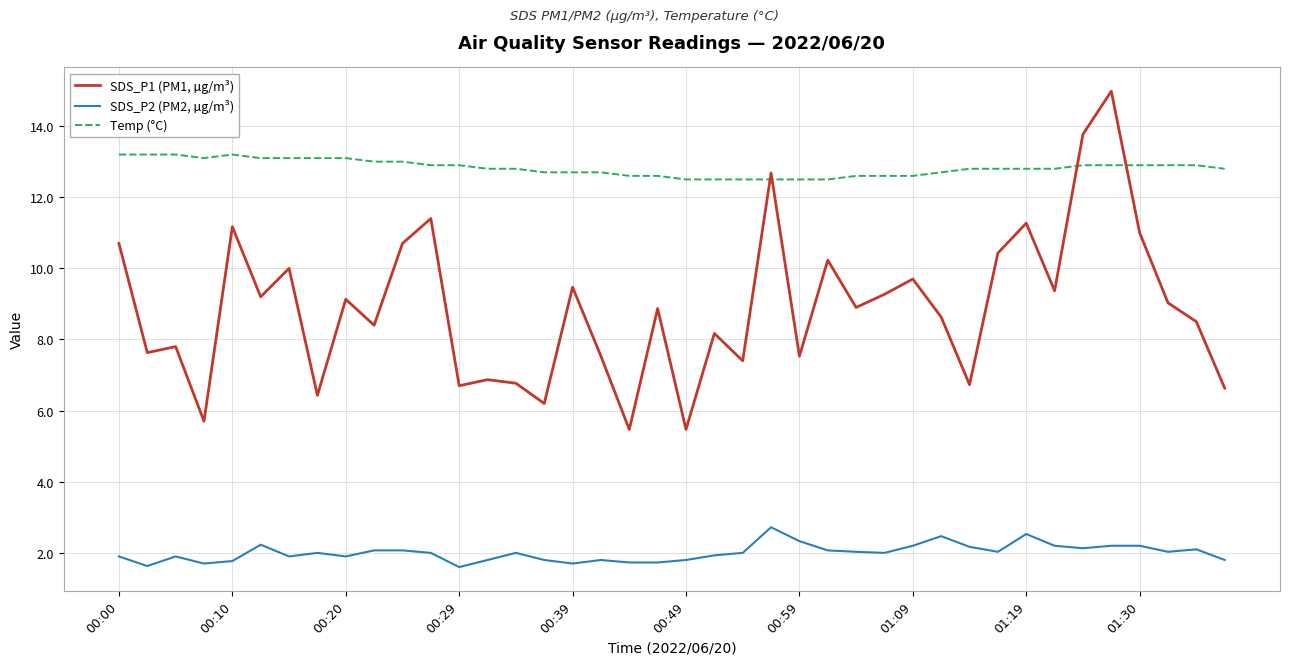

List the series in order of their peak value, lowest first.

SDS_P2 (PM2, µg/m³), Temp (°C), SDS_P1 (PM1, µg/m³)